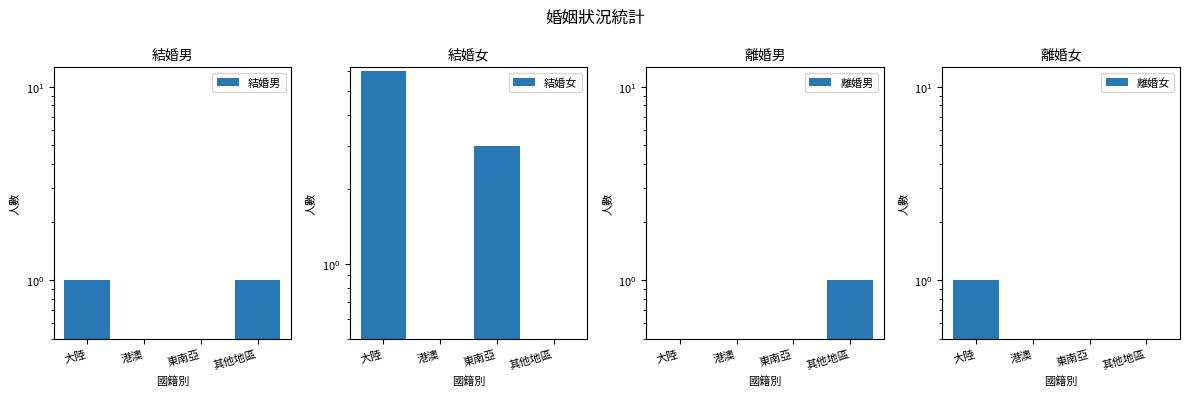

Reading right to left, extract all data points from this chart.

結婚男: 1	0	0	1
結婚女: 0	3	0	6
離婚男: 1	0	0	0
離婚女: 0	0	0	1